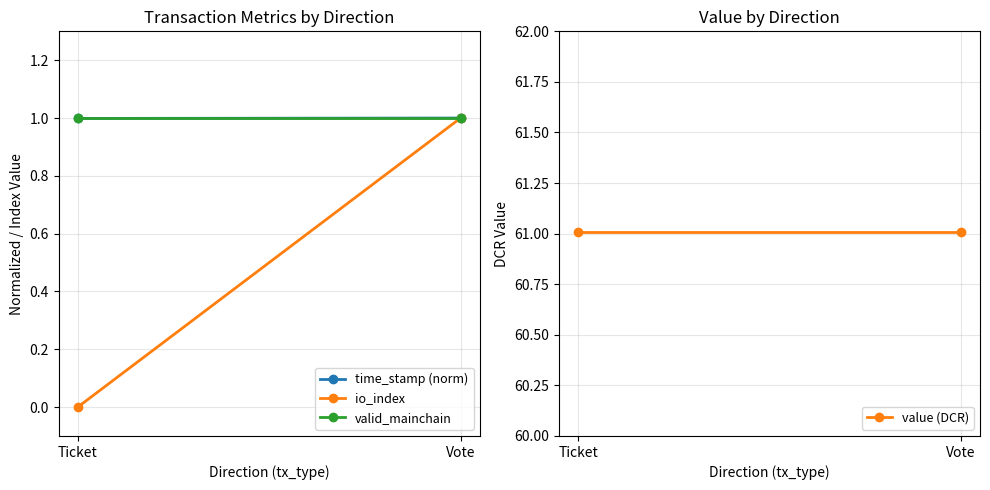

The io_index series shows 0.0 at Ticket. True or false?

True